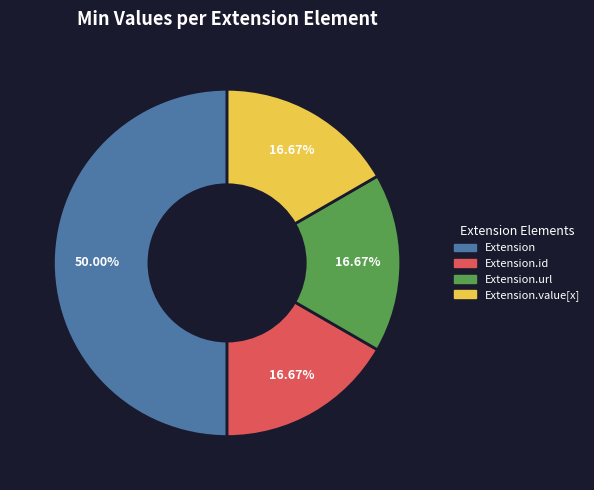

What portion of the pie excludes Extension.url?

83.3%